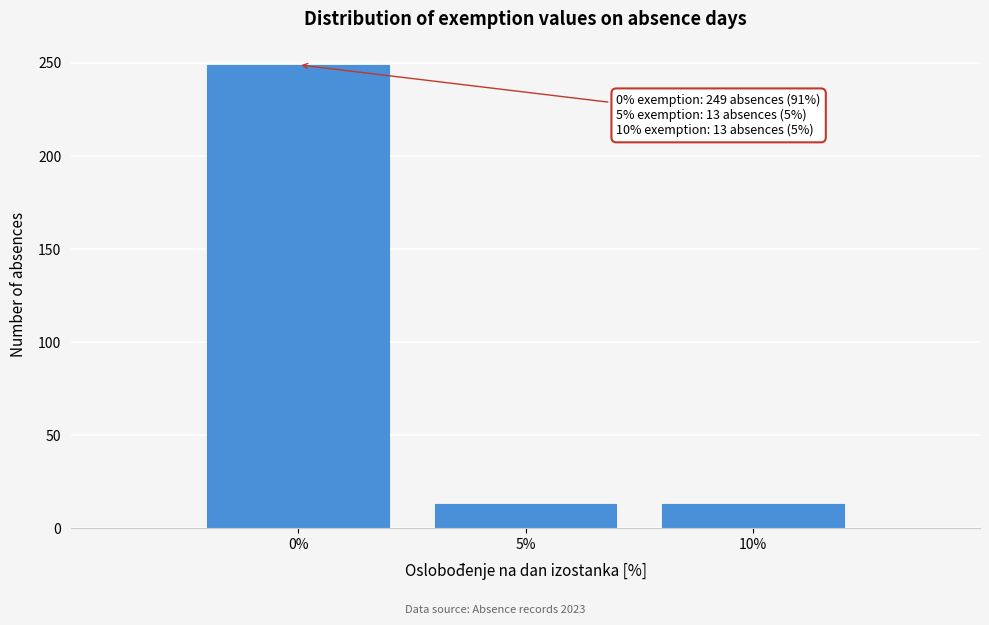

Which range on the x-axis has the tallest bar?

-2.5 to 2.5